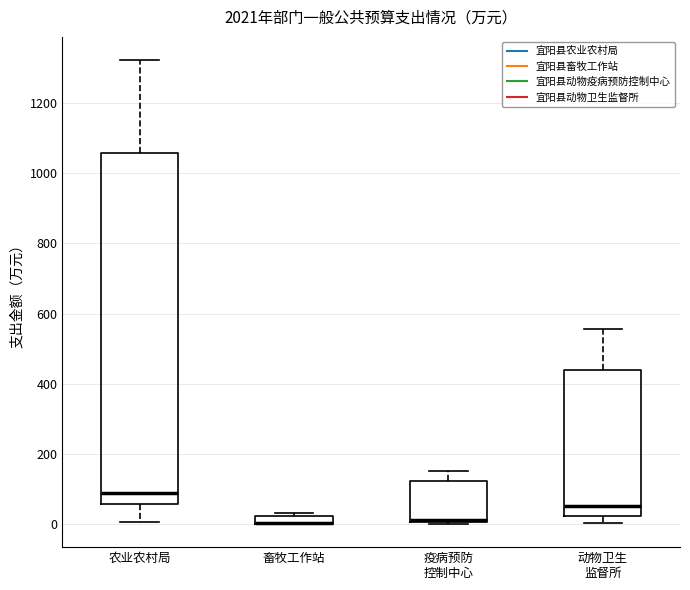

Which box is the tallest, from its lower edge to its upper edge?

农业农村局